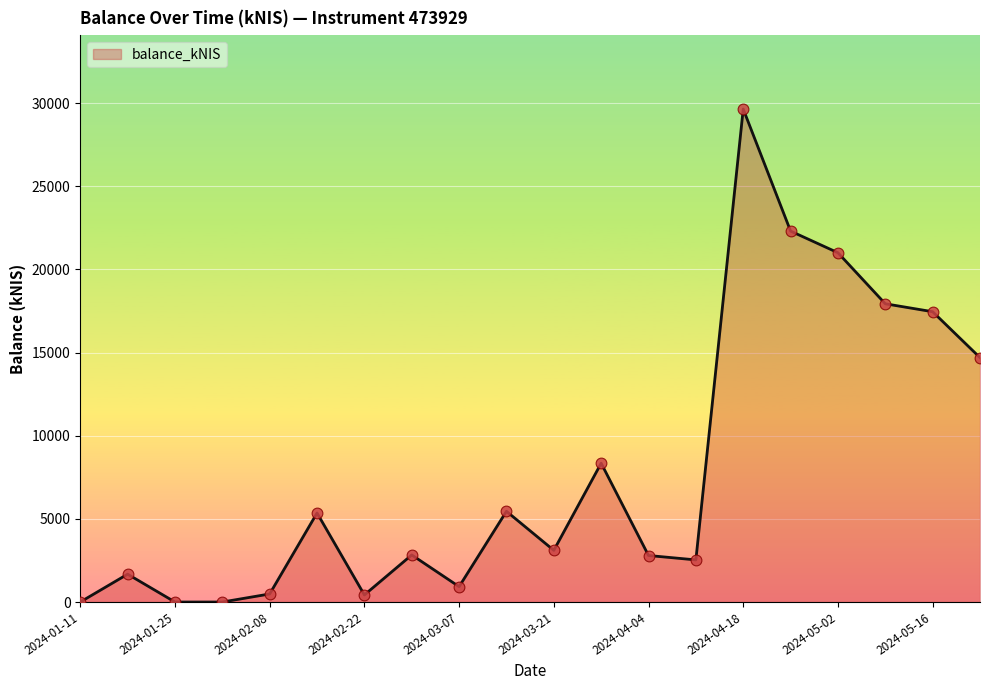

How many lines are shown in the chart?

1